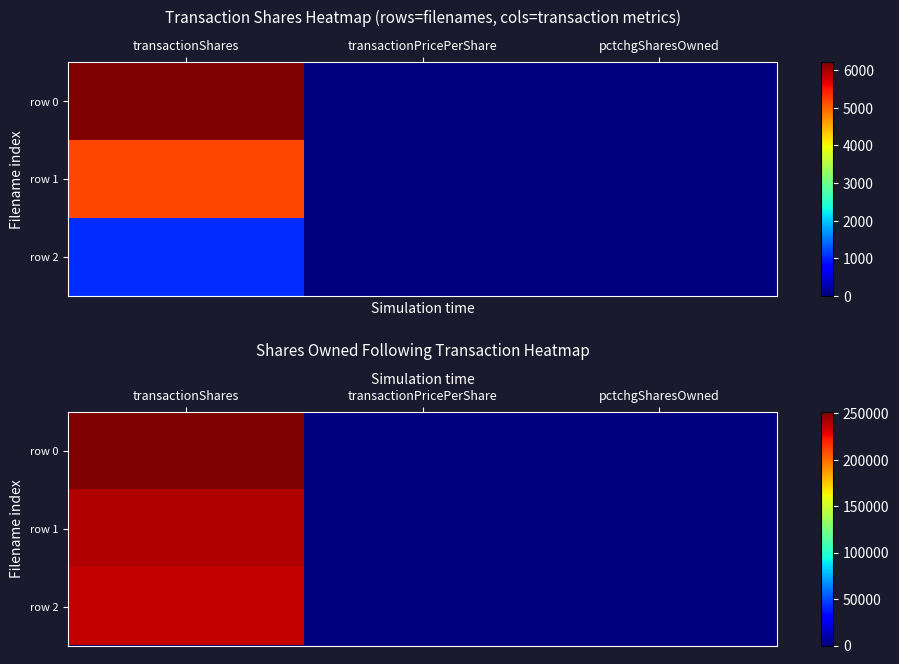

Is the value of row 0 at pctchgSharesOwned greater than the value of row 2 at transactionPricePerShare?

No